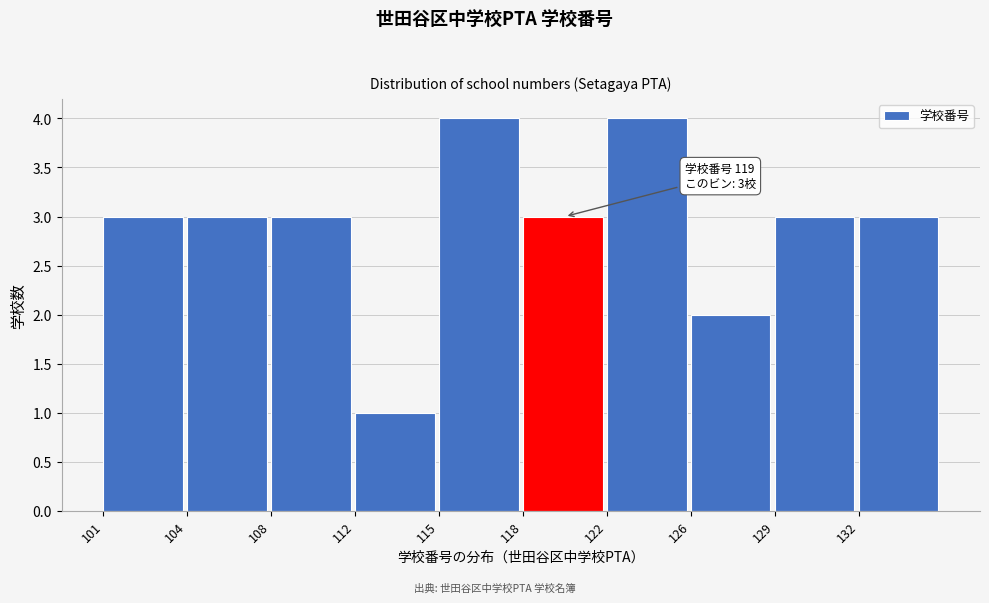

Reading right to left, list all the values displayed in this chart.

3	3	2	4	3	4	1	3	3	3